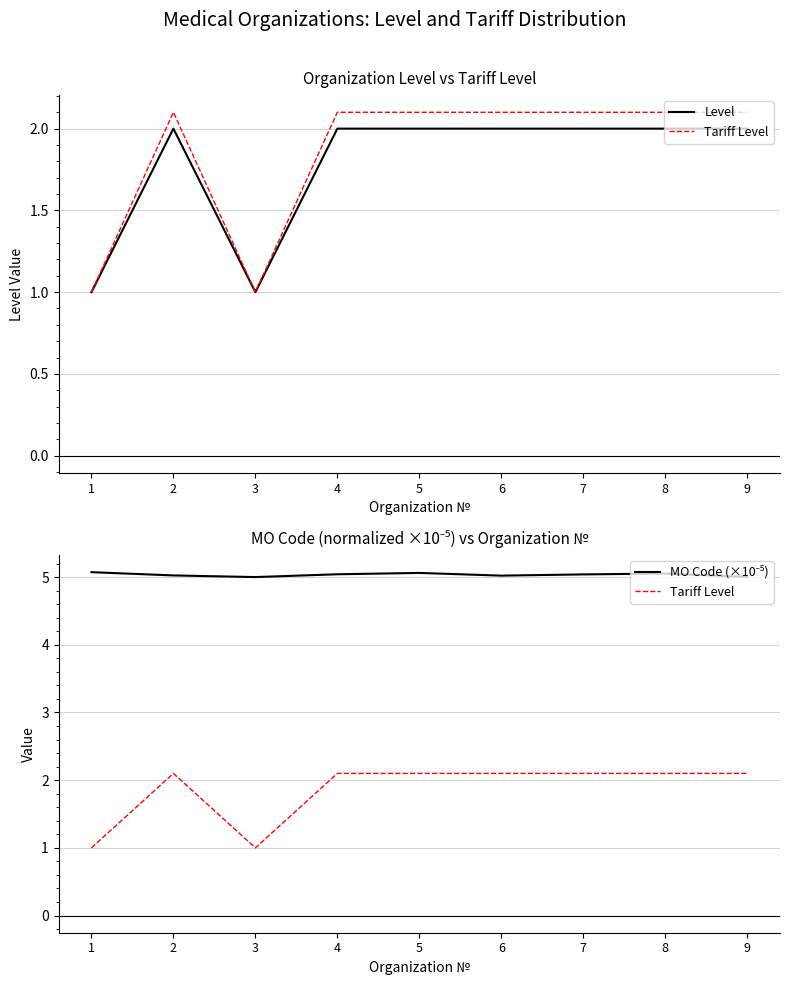

True or false: MO Code (×10⁻⁵) has a value of 7.9 at 2.

False